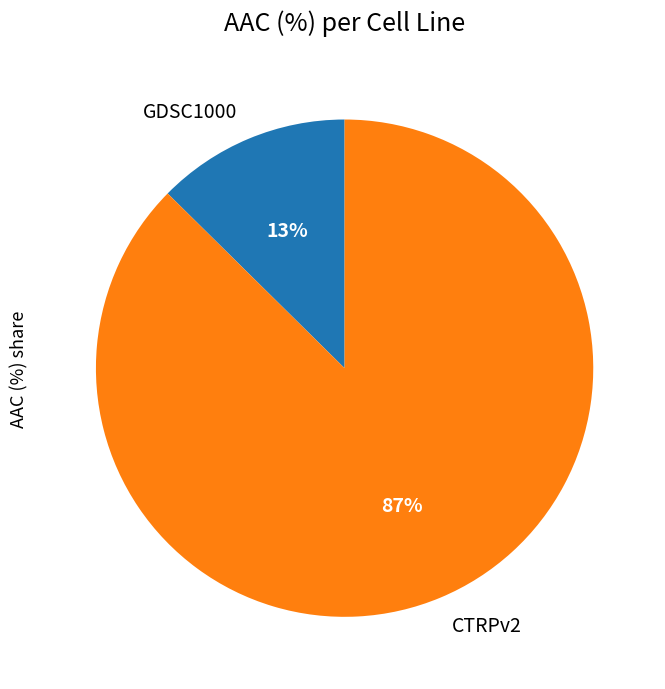

Is the sum of GDSC1000 and CTRPv2 greater than half?

Yes